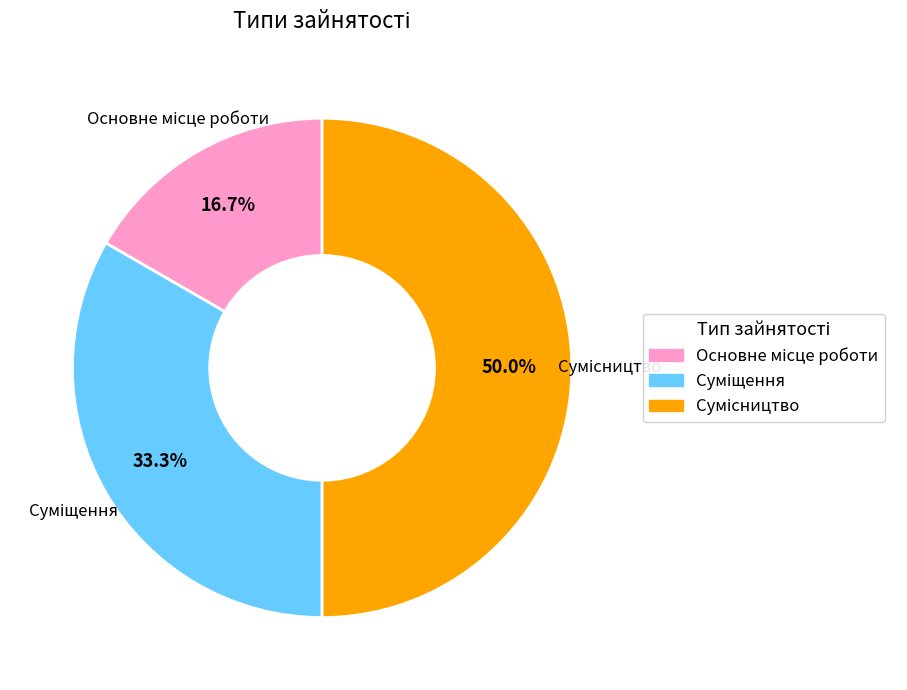

Is it true that Основне місце роботи is 28% of the pie?

False